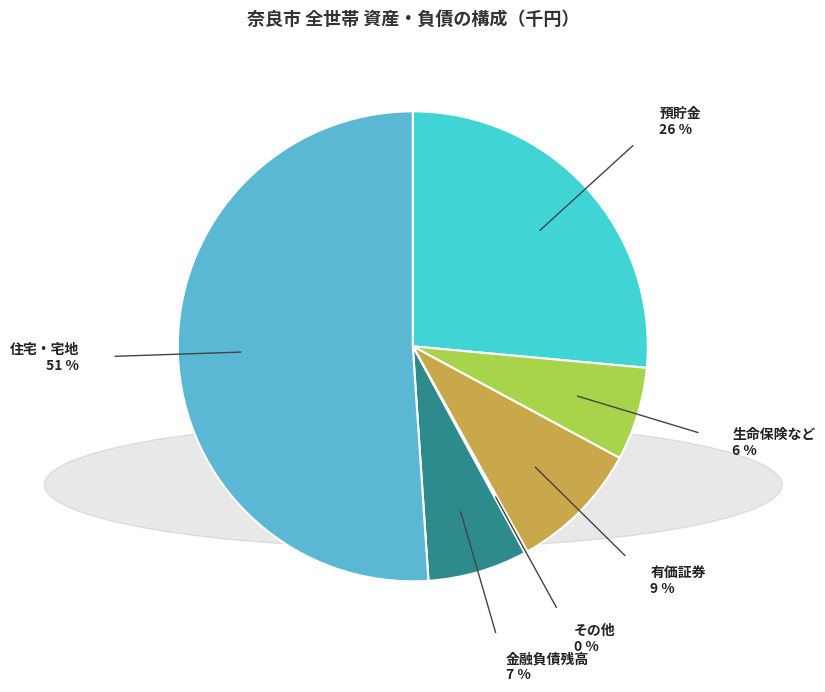

What is the largest slice in the pie chart?

住宅・宅地